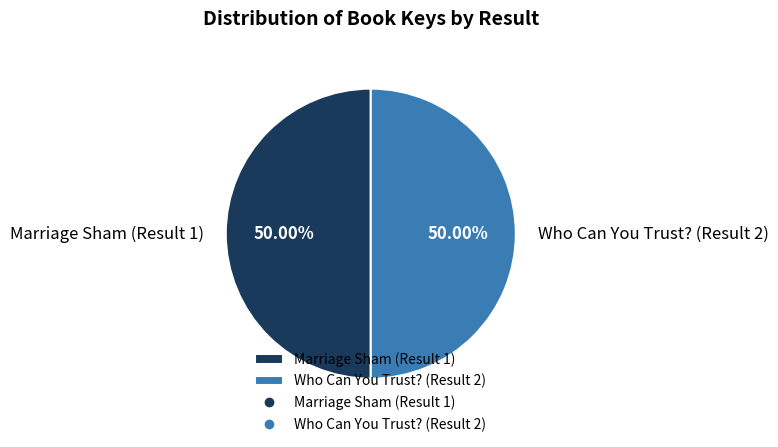

The Who Can You Trust? (Result 2) slice represents 50% of the pie. True or false?

True